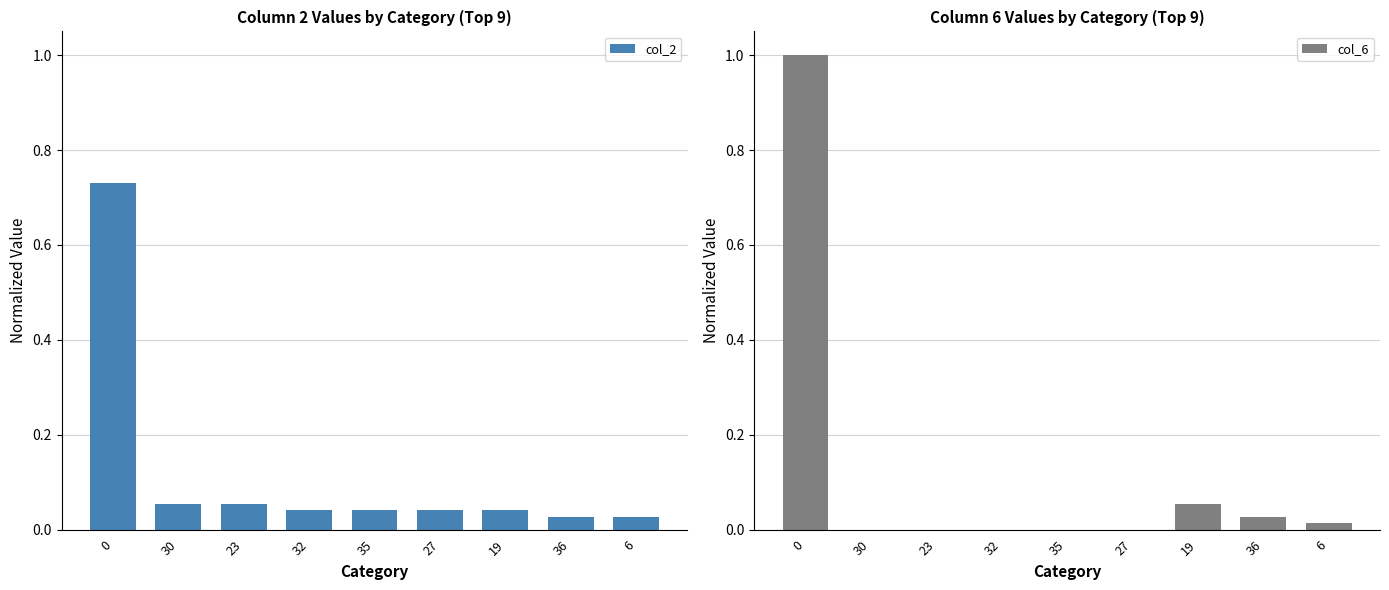

Reading left to right, what are all the values shown in this chart?

col_2: 0.7	0.1	0.1	0.0	0.0	0.0	0.0	0.0	0.0
col_6: 1.0	0.0	0.0	0.0	0.0	0.0	0.1	0.0	0.0